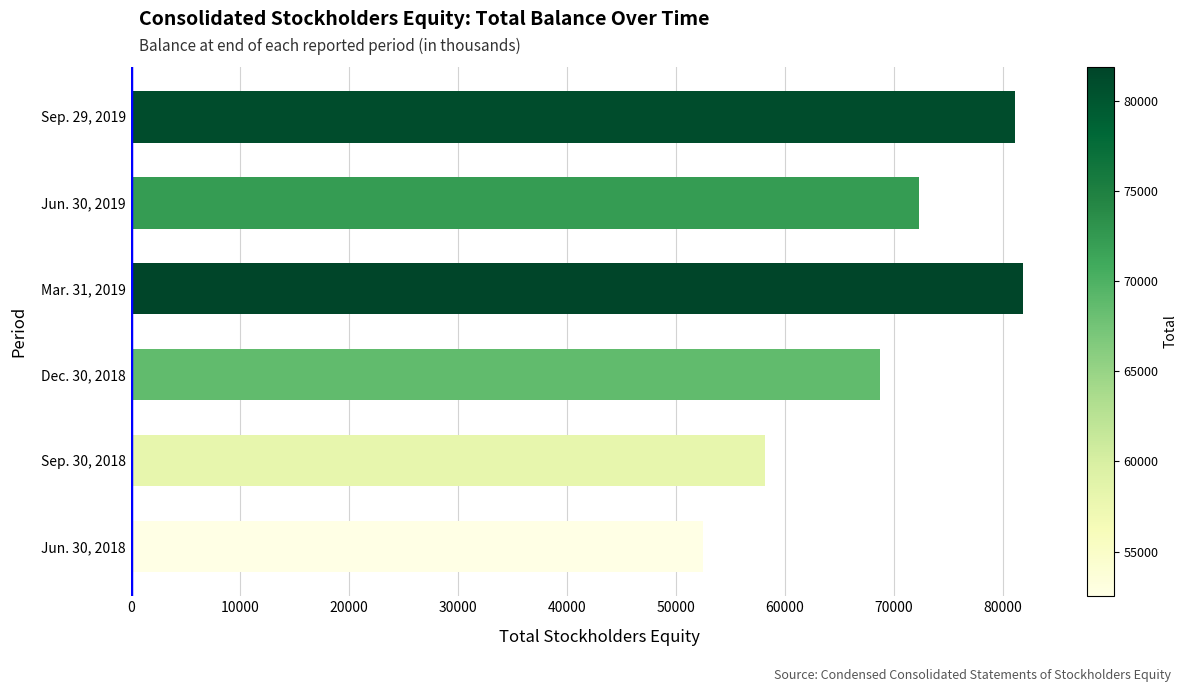

What is the difference between the second highest and minimum values?

28587